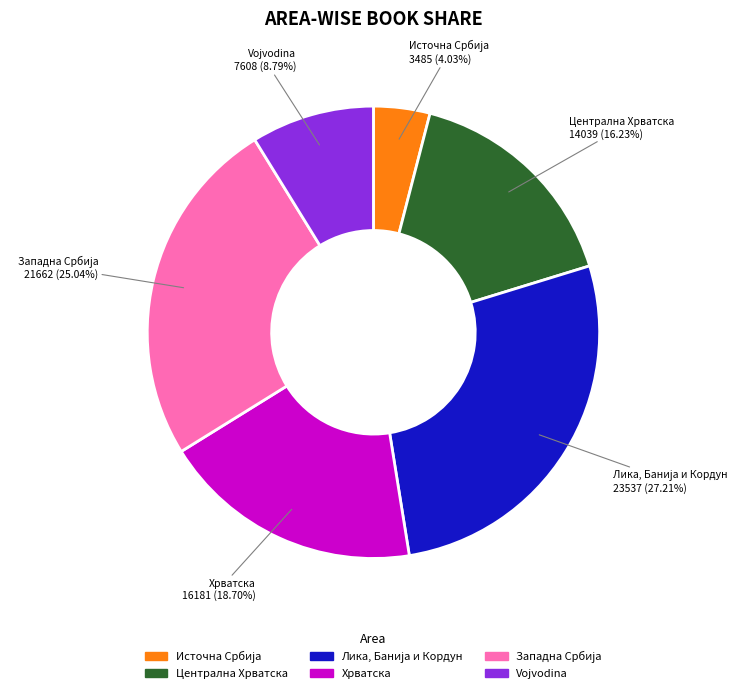

Does any single category account for the majority?

No